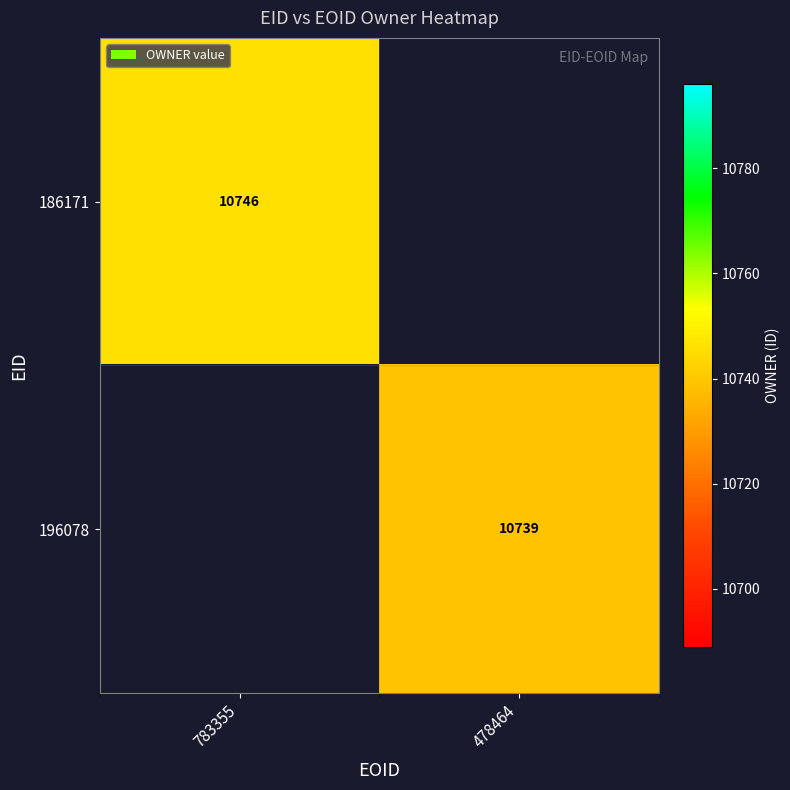

The value of 196078 at 478464 is 10739. True or false?

True